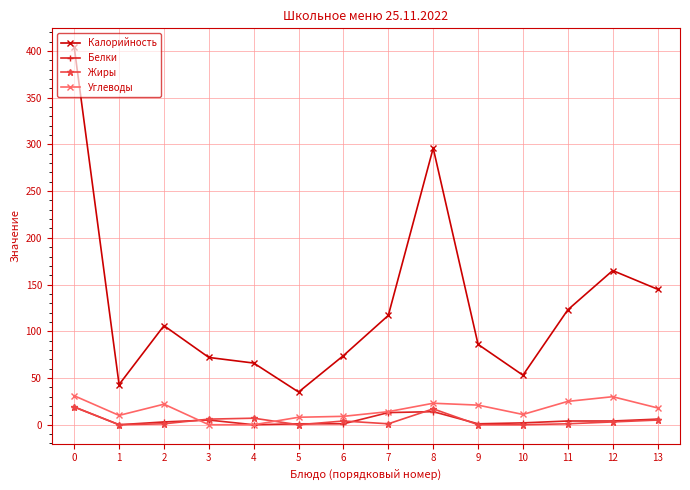

At which category does Калорийность reach its first local valley?

1